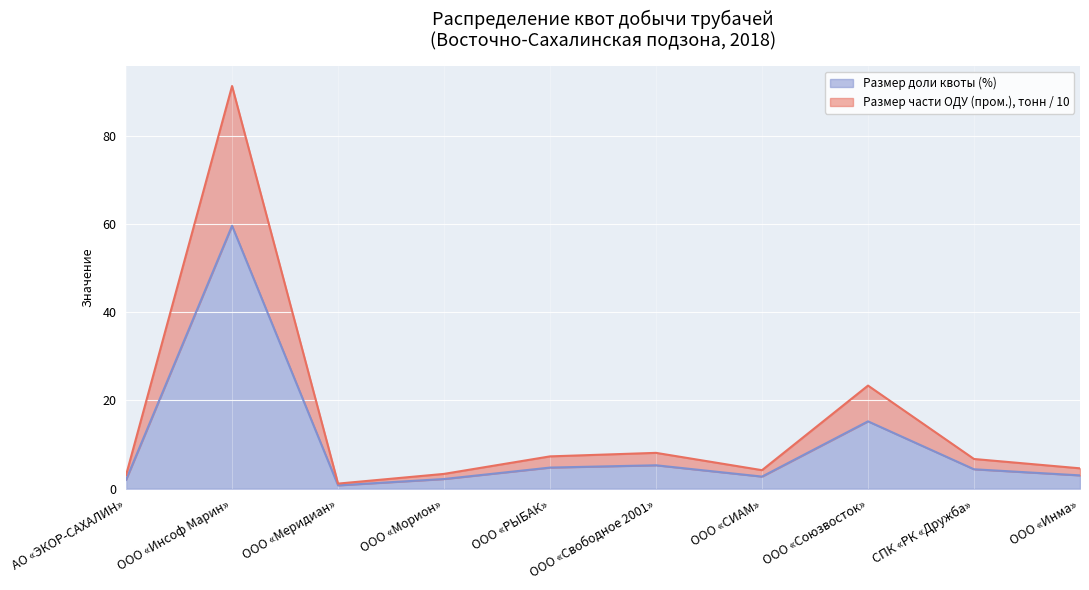

What is the label of the 1st point from the right?

ООО «Инма»